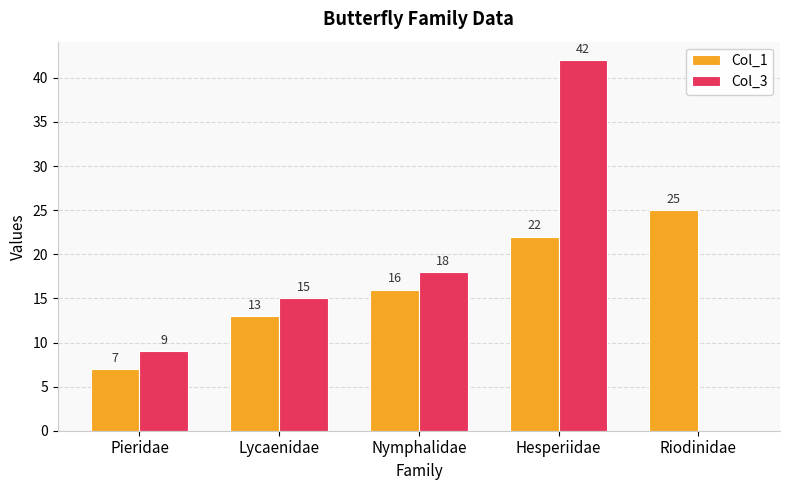

Which series changed the most between Lycaenidae and Hesperiidae?

Col_3